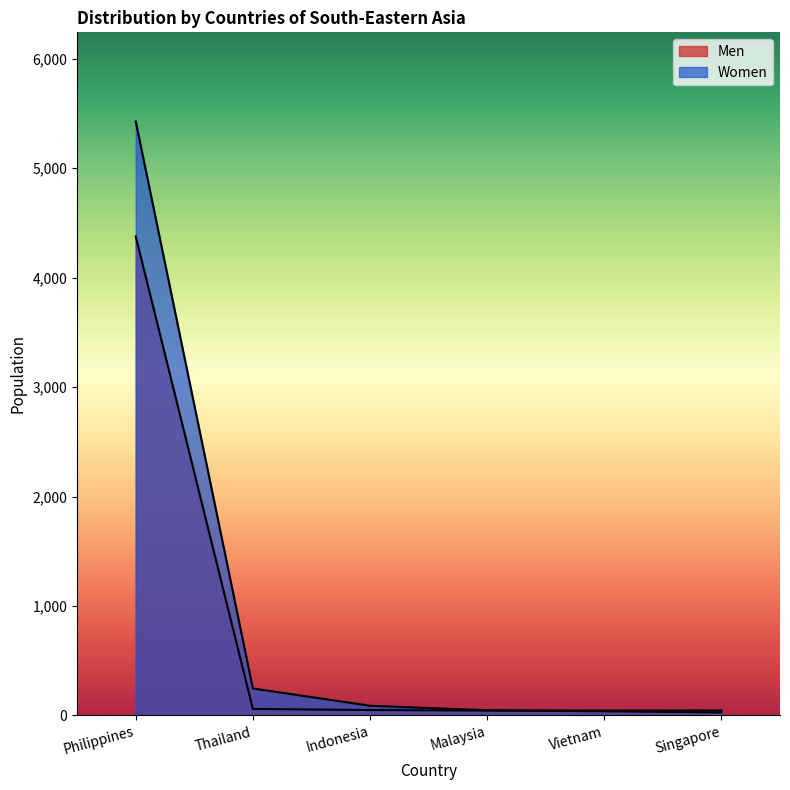

Which series has the largest total across all categories?

Women